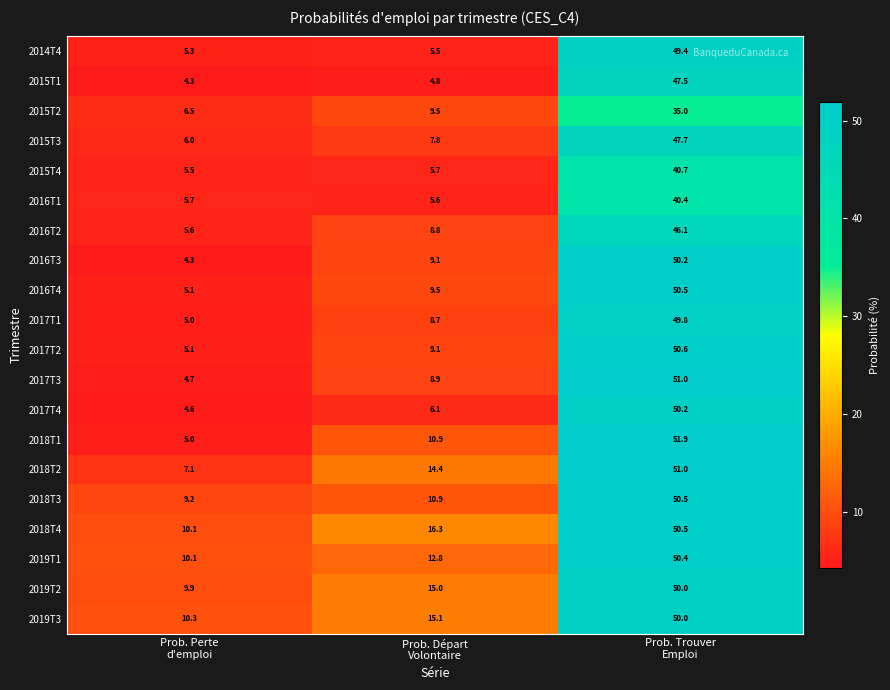

What is the difference between the second highest and minimum values in the 2019T3 series?

4.8